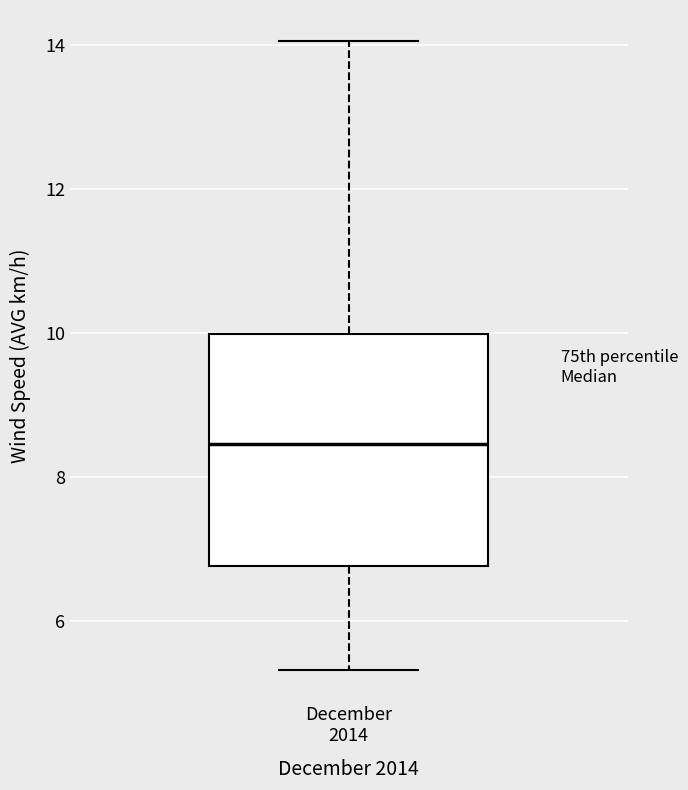

Transcribe this box plot: give where the median line is, the range the box spans, and where the two whiskers end, as read against the y-axis. The values are not printed on the chart, so give them approximately, as read against the axis.

median 8.4, box 6.8 to 10.0, whiskers 5.4 to 14.0